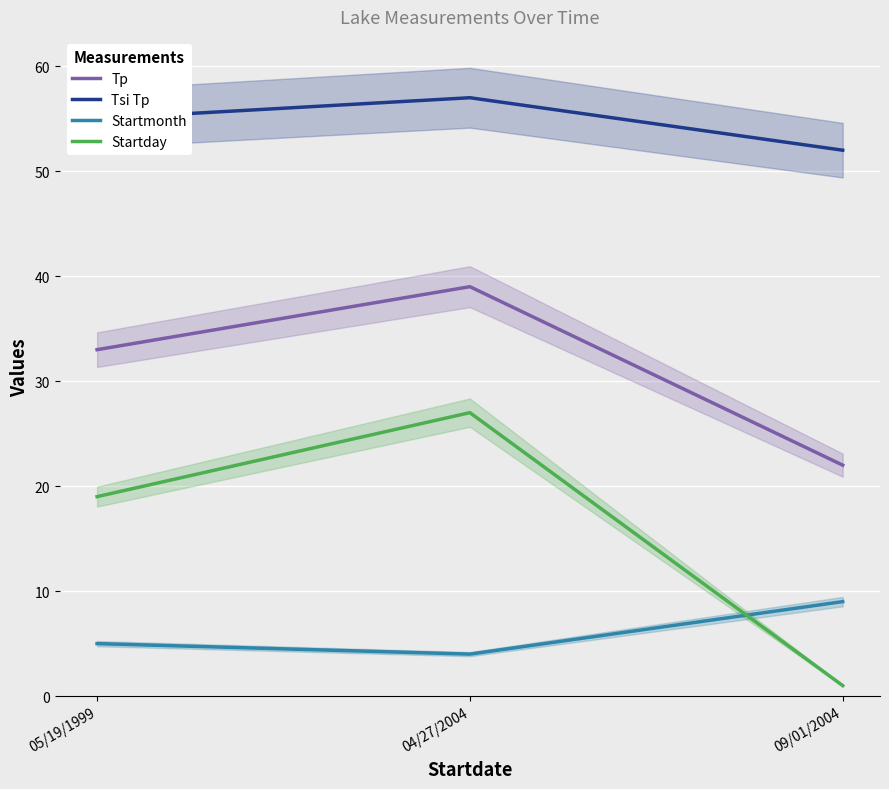

What is the difference between the highest and lowest values at 05/19/1999?

50